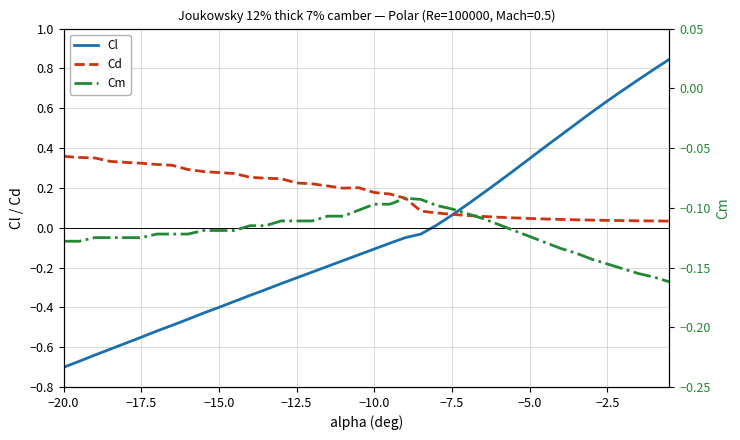

Which series has the widest spread of values?

Cl